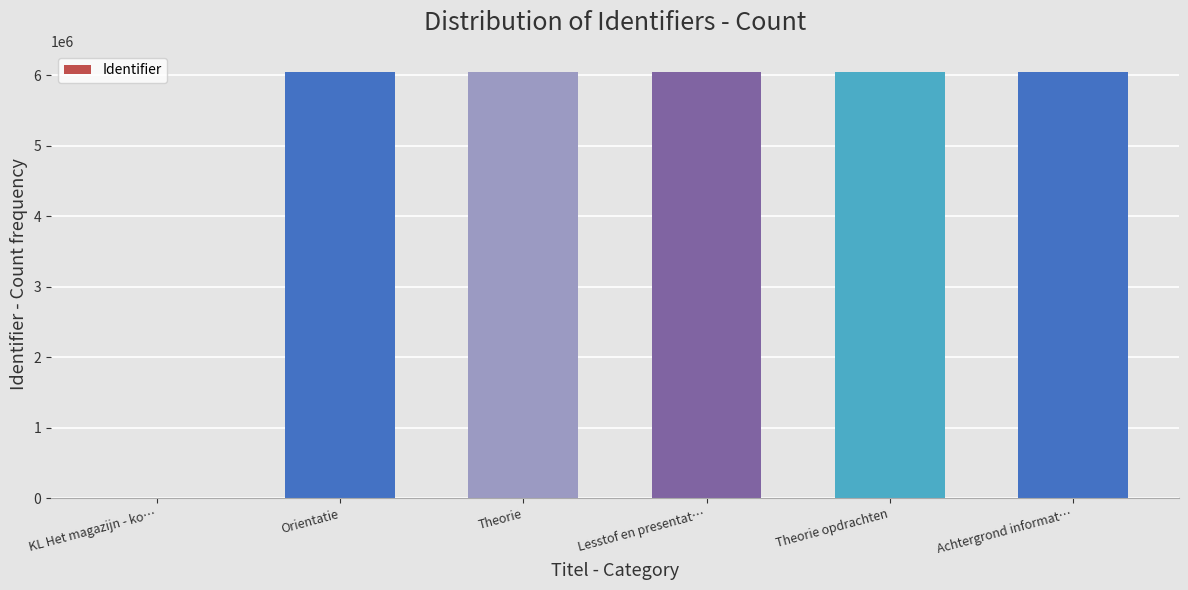

Between KL Het magazijn - ko… and Theorie, which is larger?

Theorie